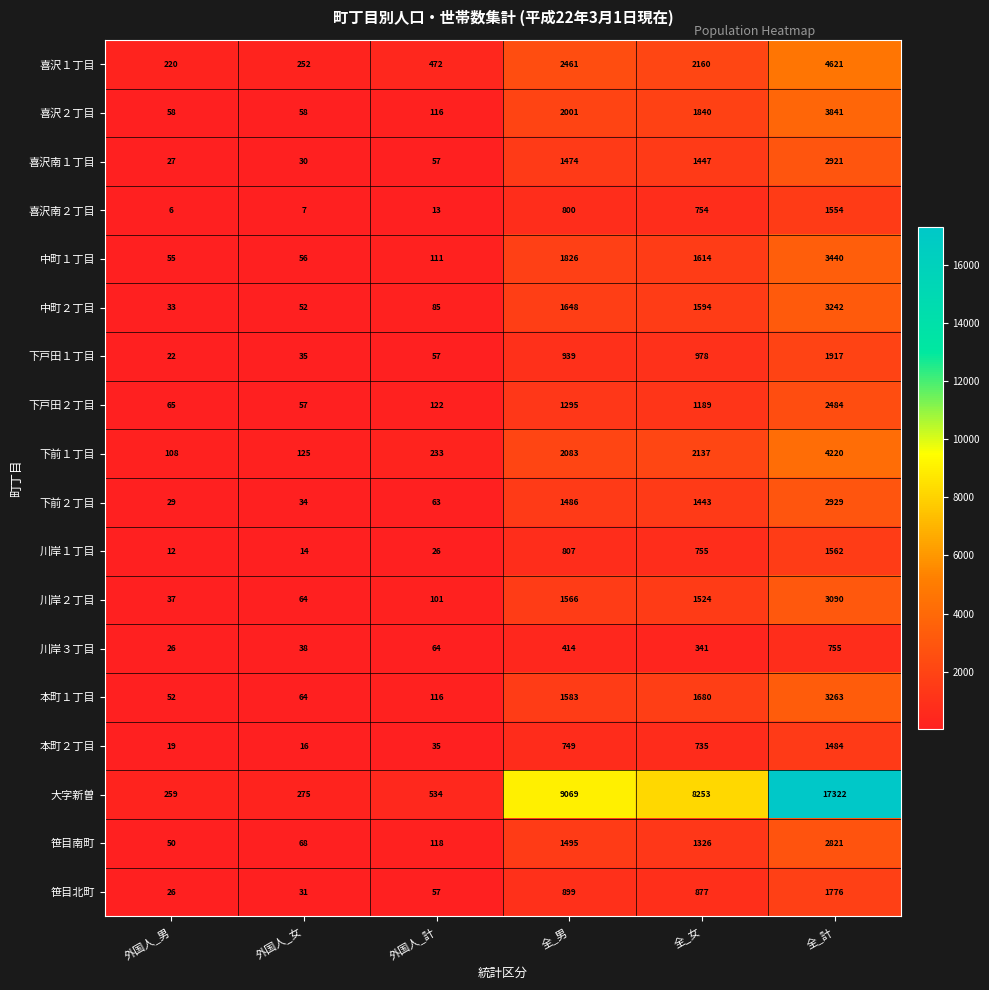

The value of 本町２丁目 at 全_女 is 735. True or false?

True